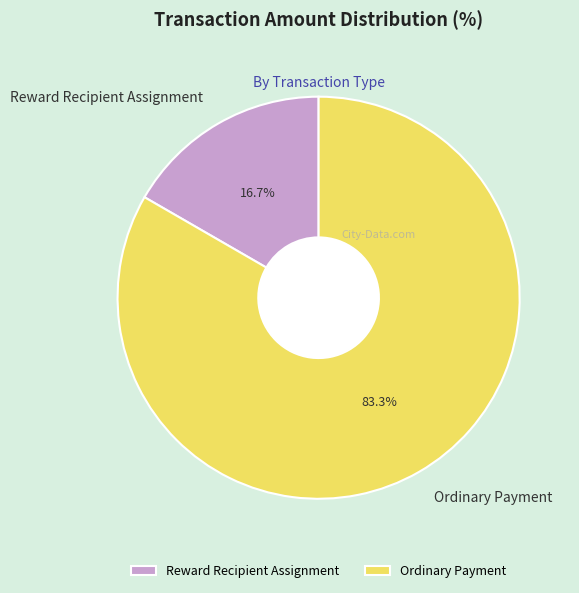

Is it true that Reward Recipient Assignment is 17% of the pie?

True